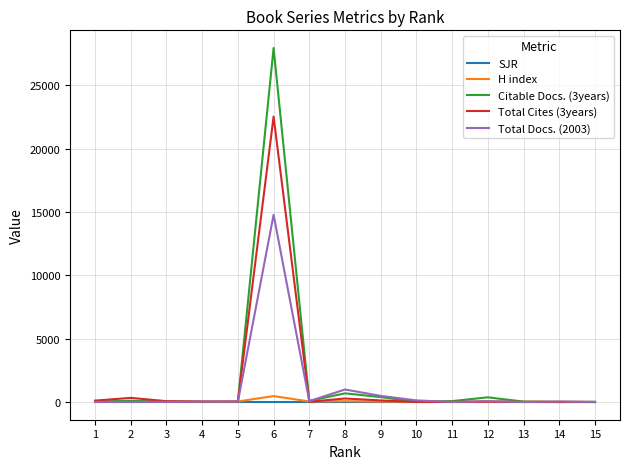

Count the number of categories in the chart.

15